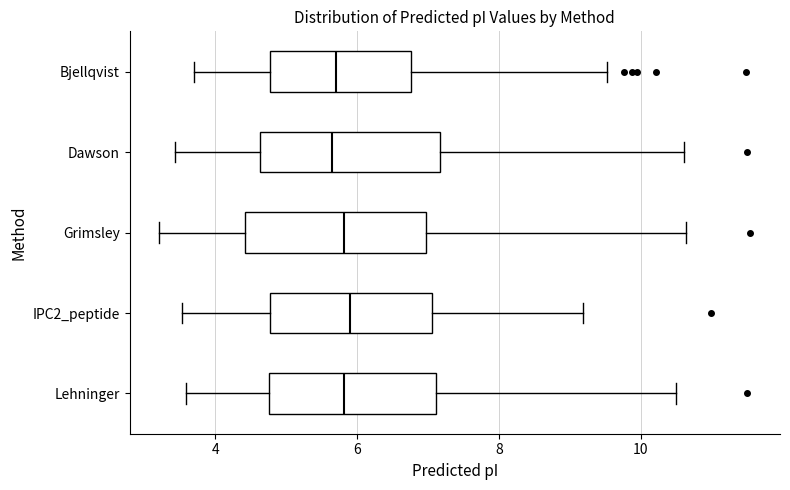

Reading bottom to top, read every box against the x-axis: the position of its median line, the range the box covers, and the ends of its whiskers. The values are not printed on the chart, so give them approximately, as read against the axis.

Lehninger: median 5.8, box 4.8 to 7.2, whiskers 3.6 to 10.4
IPC2_peptide: median 6.0, box 4.8 to 7.0, whiskers 3.6 to 9.2
Grimsley: median 5.8, box 4.4 to 7.0, whiskers 3.2 to 10.6
Dawson: median 5.6, box 4.6 to 7.2, whiskers 3.4 to 10.6
Bjellqvist: median 5.8, box 4.8 to 6.8, whiskers 3.8 to 9.6